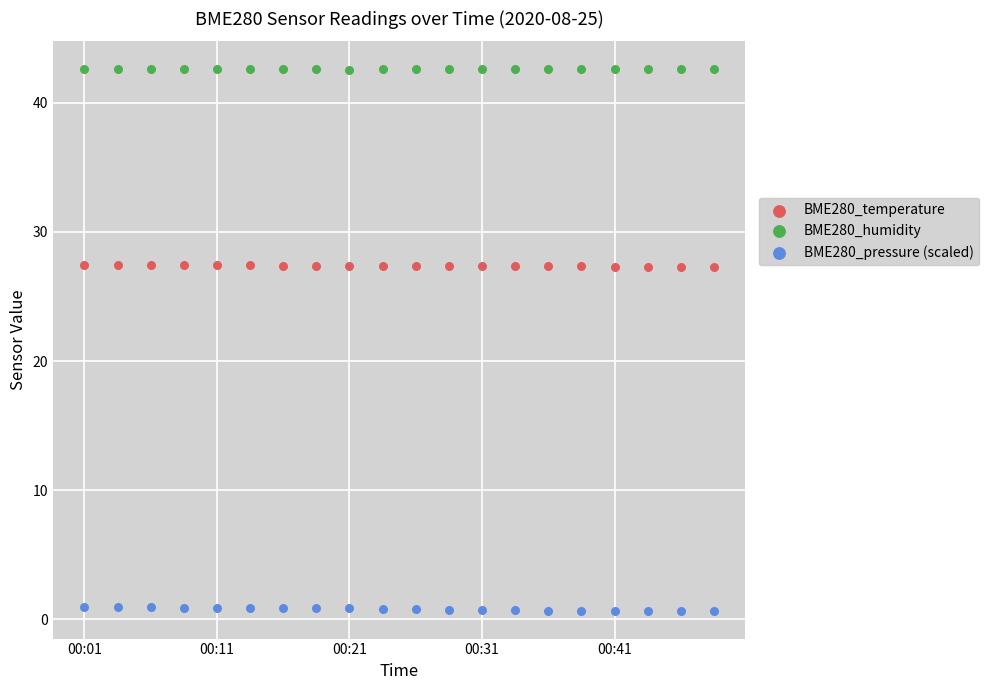

Which series contains the lowest Y value?

BME280_pressure (scaled)